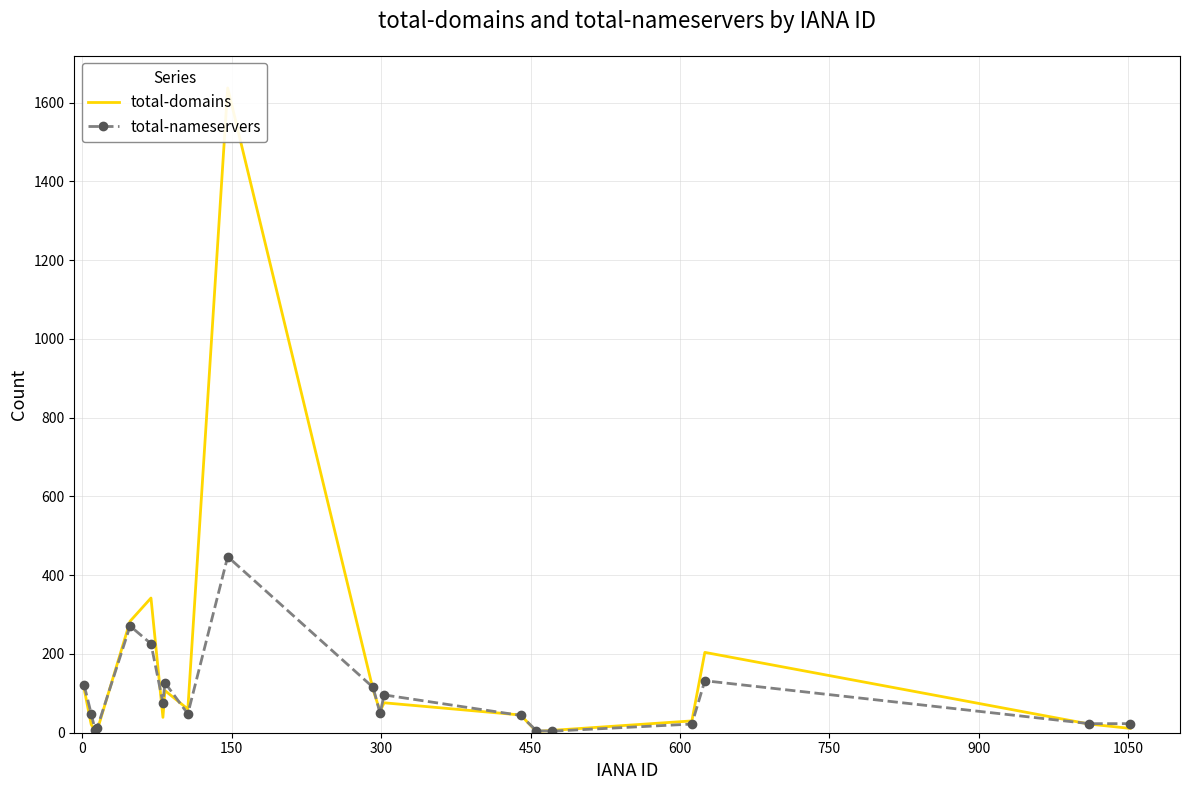

What is the highest value of the total-nameservers series?

447